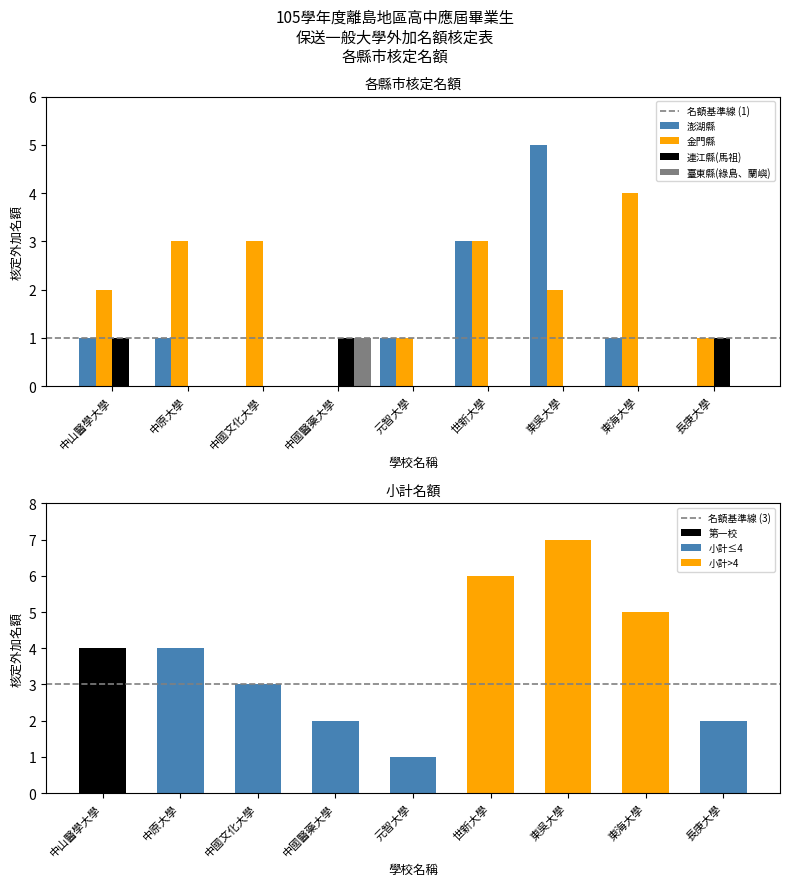

What is the label of the 2nd bar from the right?

東海大學